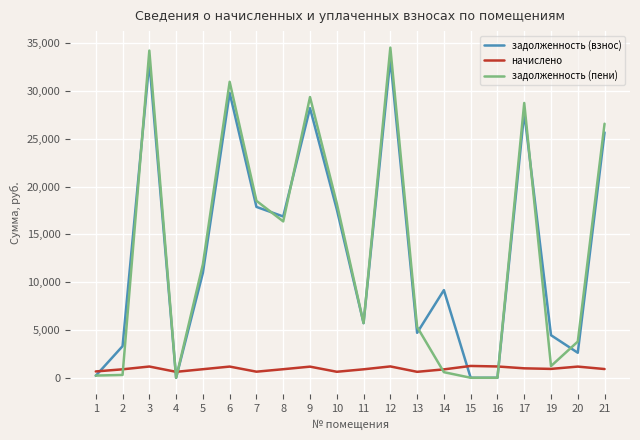

True or false: начислено and задолженность (взнос) cross at least once.

True